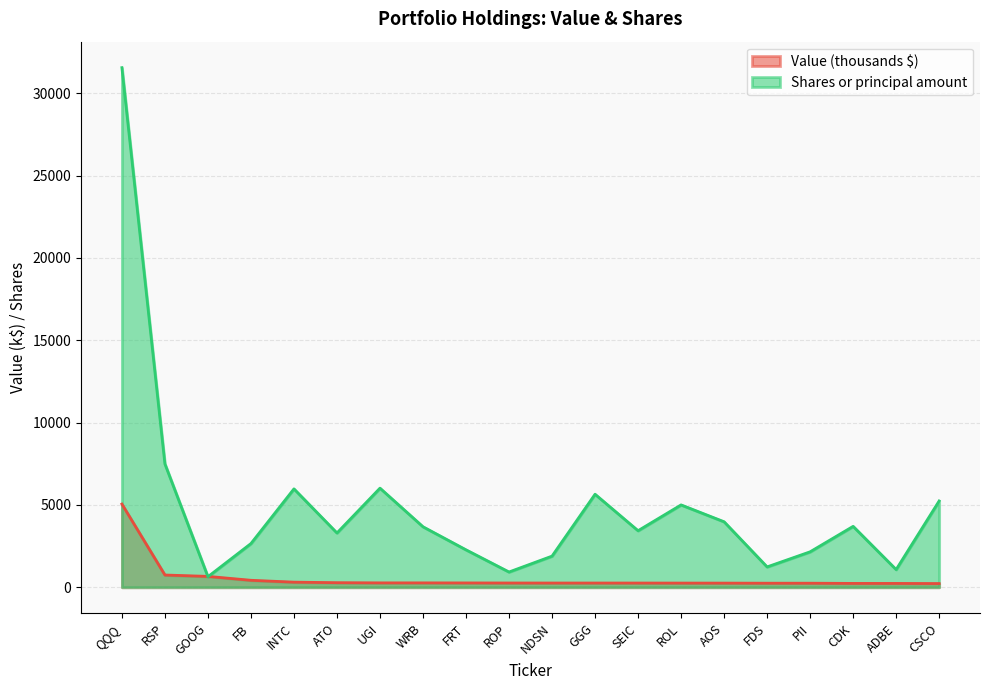

Which has a higher value, SEIC or PII?

SEIC